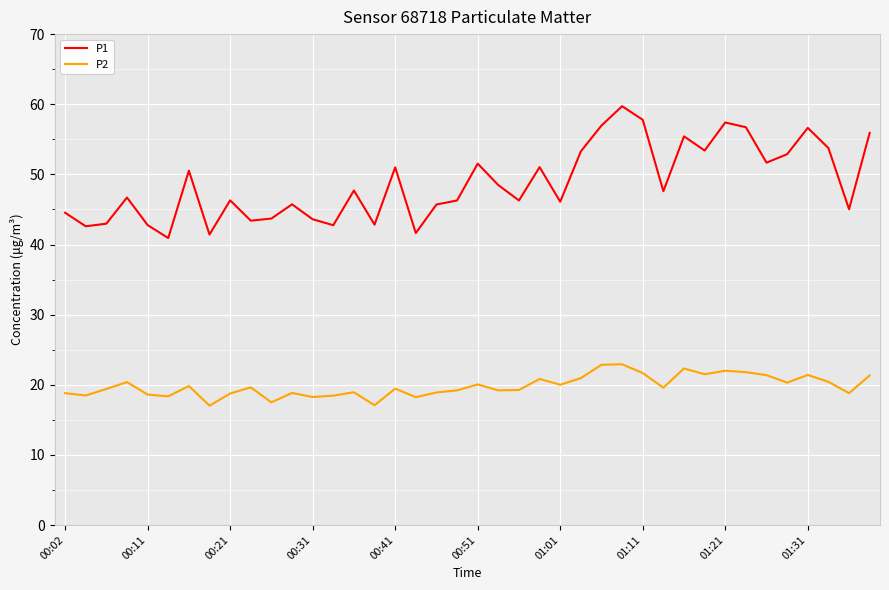

True or false: P1 and P2 cross at least once.

False